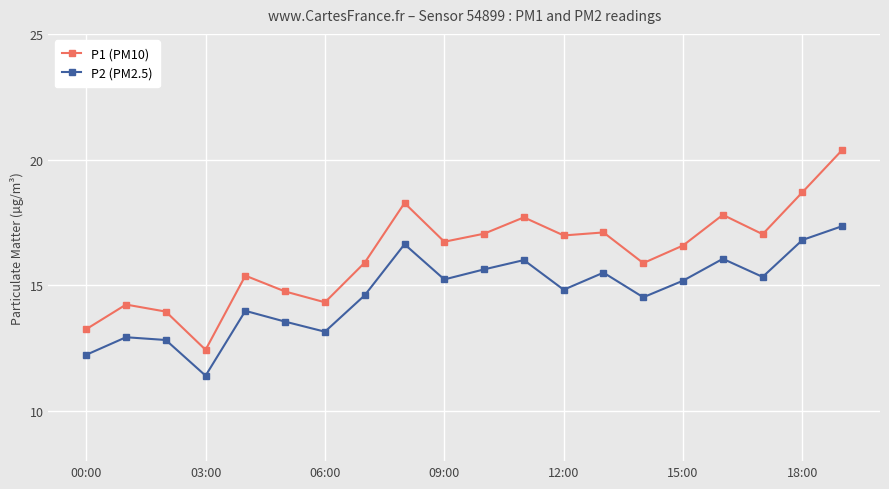

What is the value of the P1 (PM10) point at the 9th from the left?

18.3